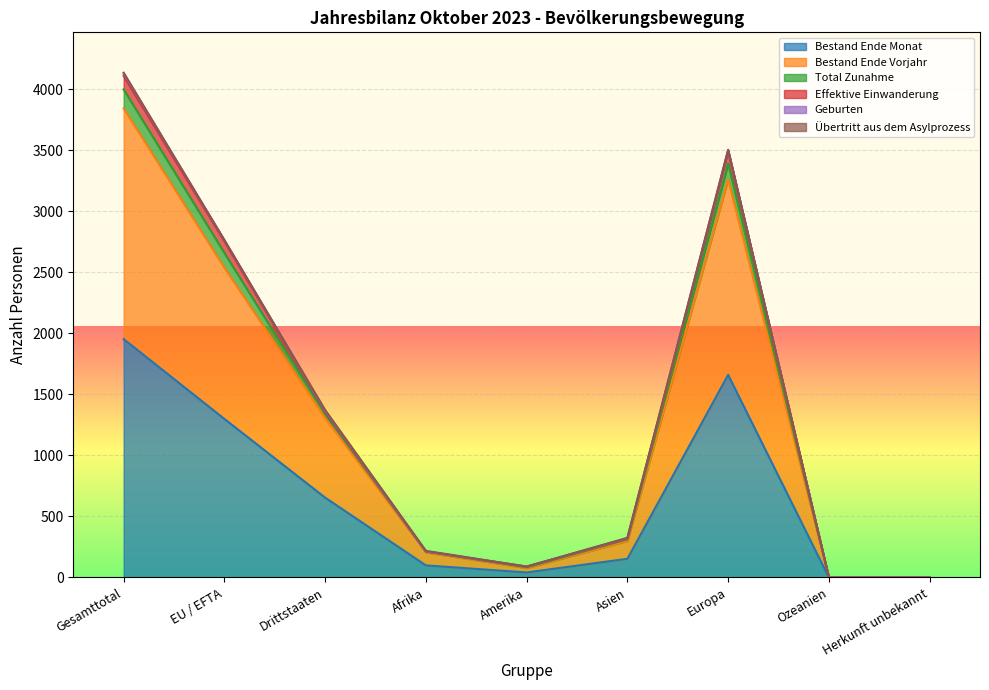

The Bestand Ende Monat series shows 41 at Amerika. True or false?

True